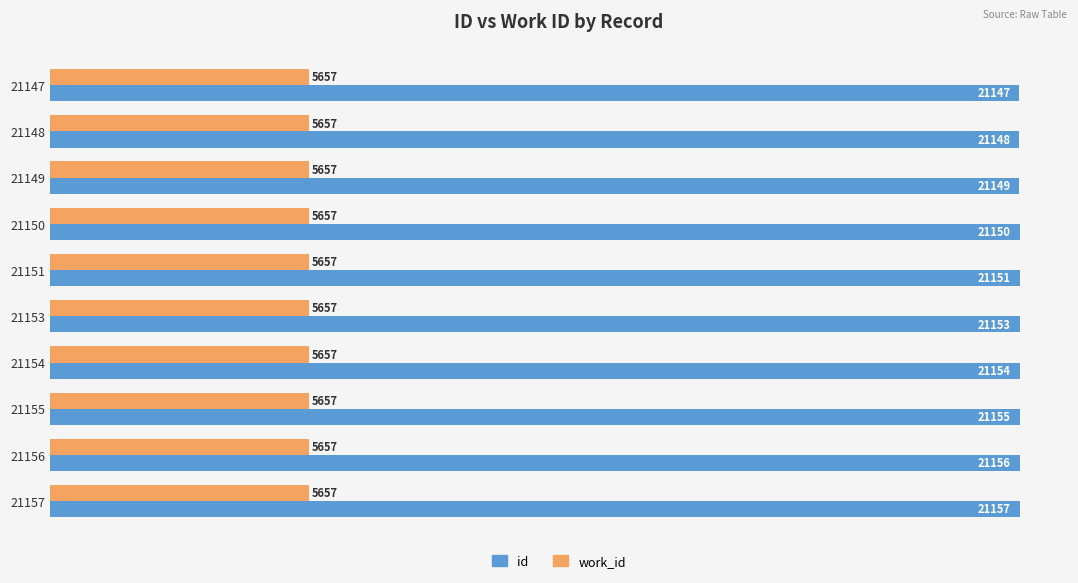

The value of id at 21153 is 21153. True or false?

True